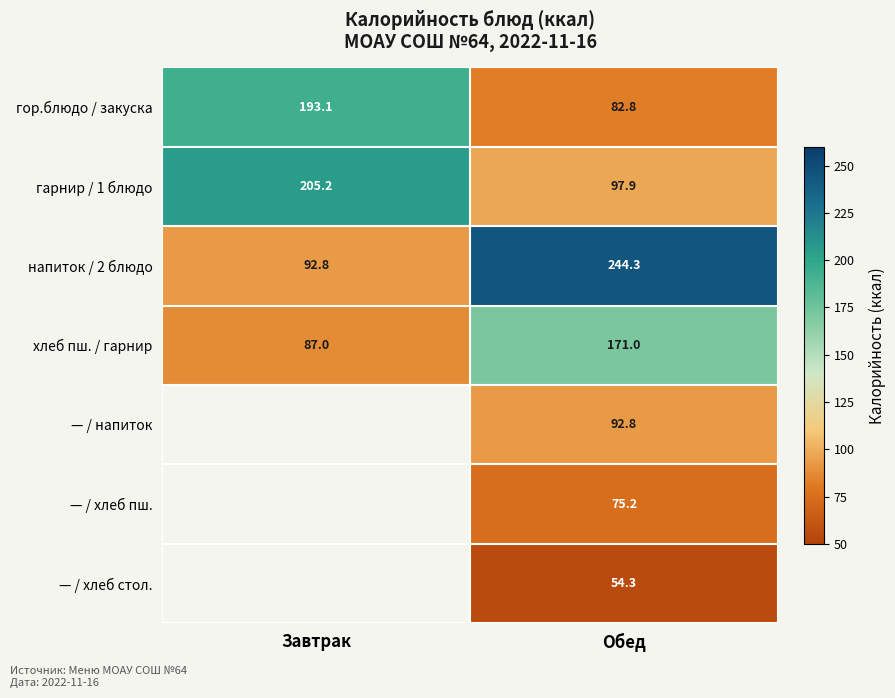

Rank the categories by напиток / 2 блюдо value from highest to lowest.

Обед, Завтрак